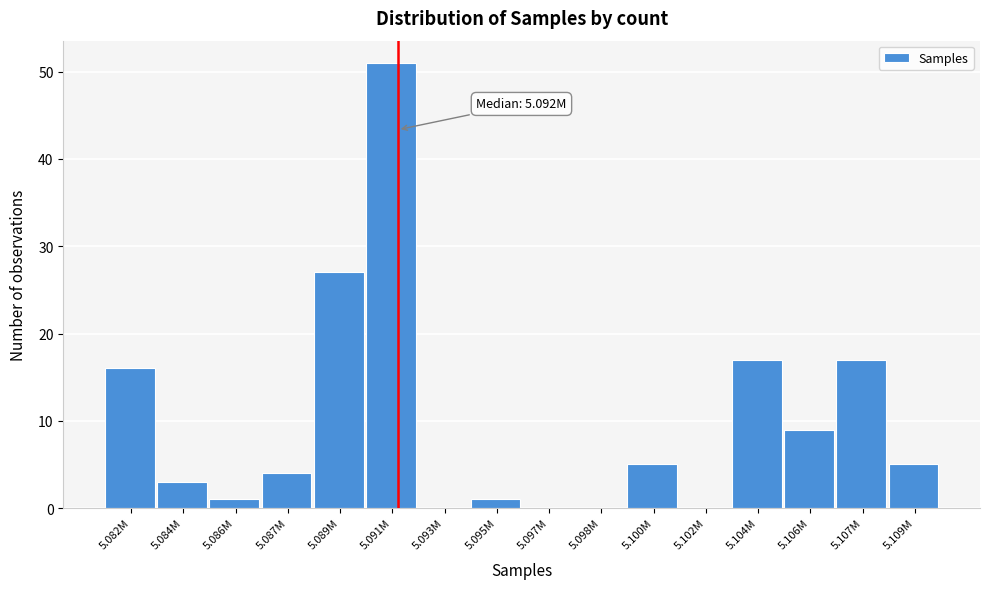

Reading left to right, transcribe all the data shown in this chart.

5.082M=16	5.084M=3	5.086M=1	5.087M=4	5.089M=27	5.091M=51	5.093M=0	5.095M=1	5.097M=0	5.098M=0	5.100M=5	5.102M=0	5.104M=17	5.106M=9	5.107M=17	5.109M=5